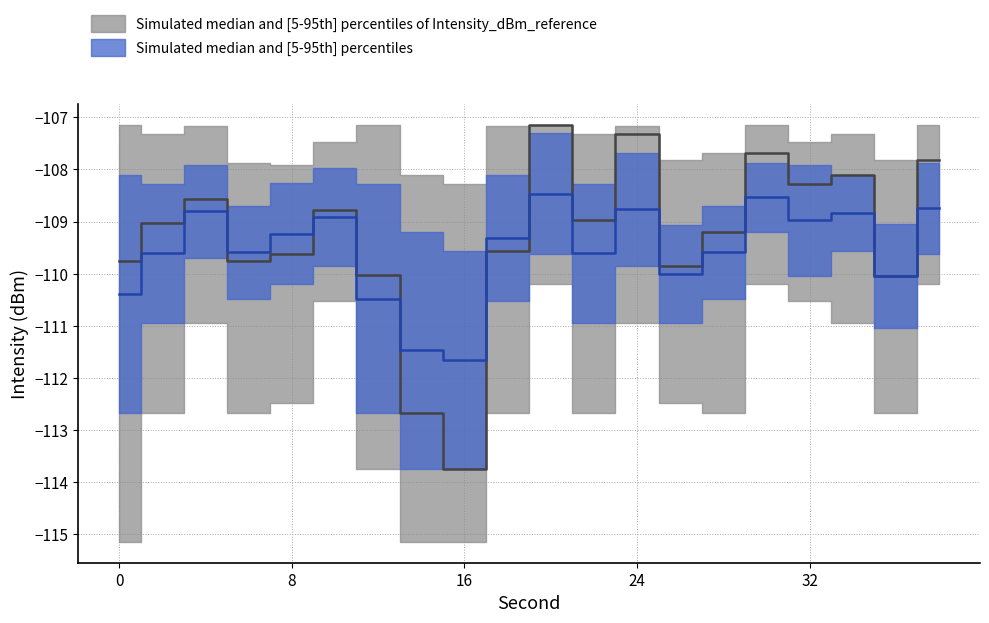

Rank the categories by intensity_q3 value from highest to lowest.

20, 24, 30, 38, 4, 32, 10, 0, 18, 34, 8, 2, 12, 22, 6, 28, 36, 26, 14, 16